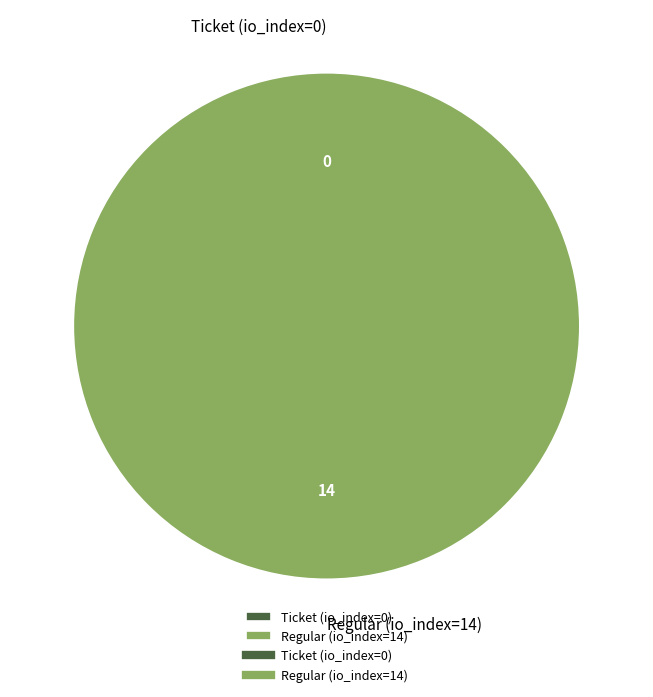

What is the change in value from Ticket (io_index=0) to Regular (io_index=14)?

+14